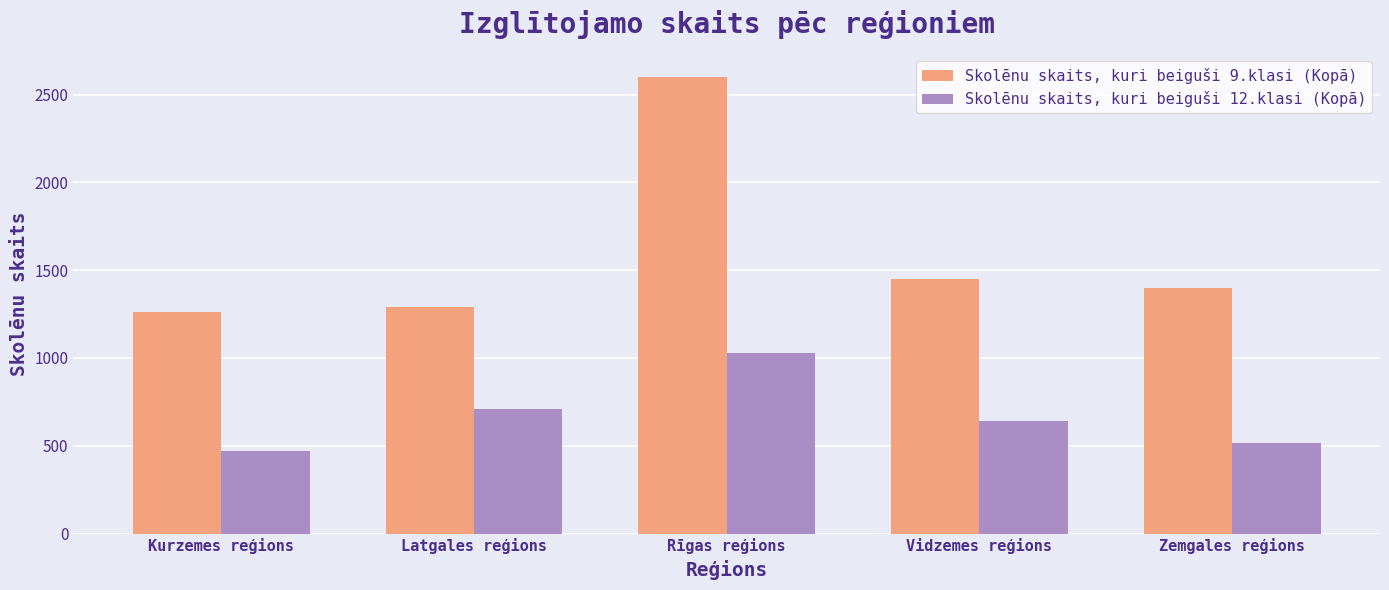

At how many categories does at least one series exceed 2117?

1